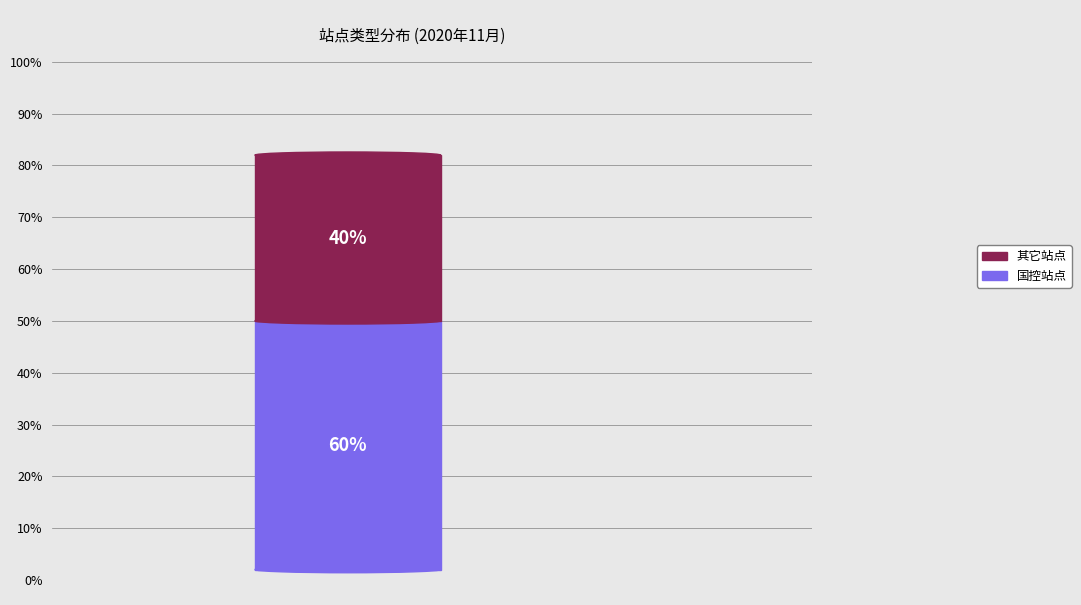

True or false: 国控 accounts for 45% of the total.

False